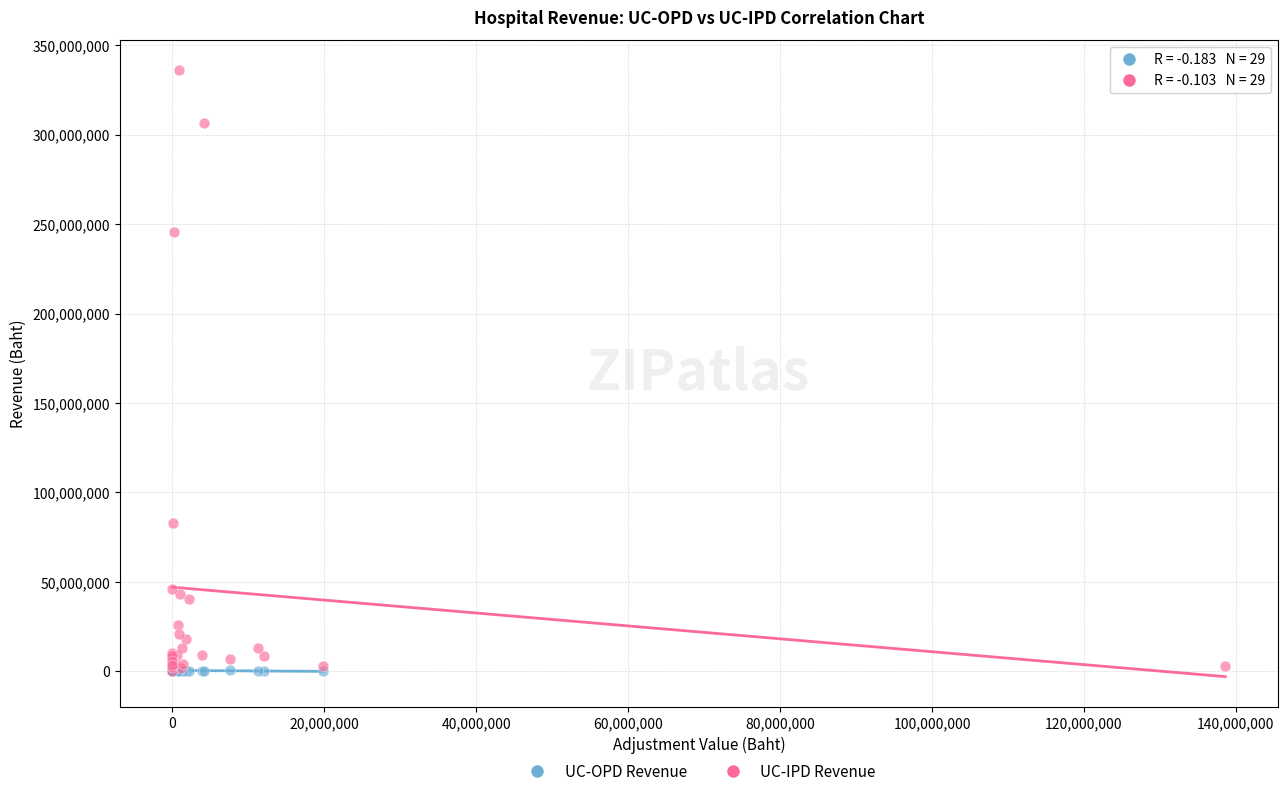

Which series has the widest spread of Y values?

UC-IPD Revenue